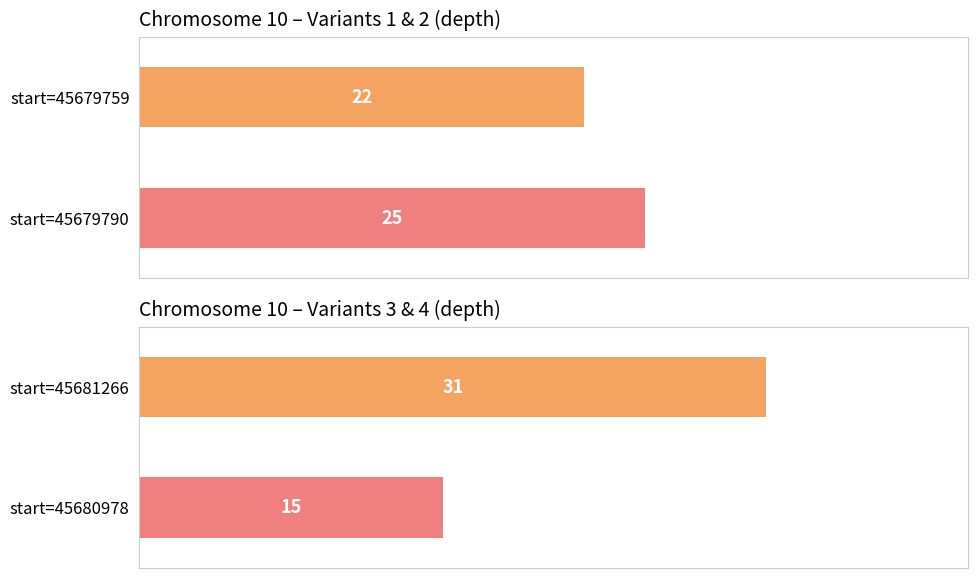

What is the value of the 1st bar from the left?

22